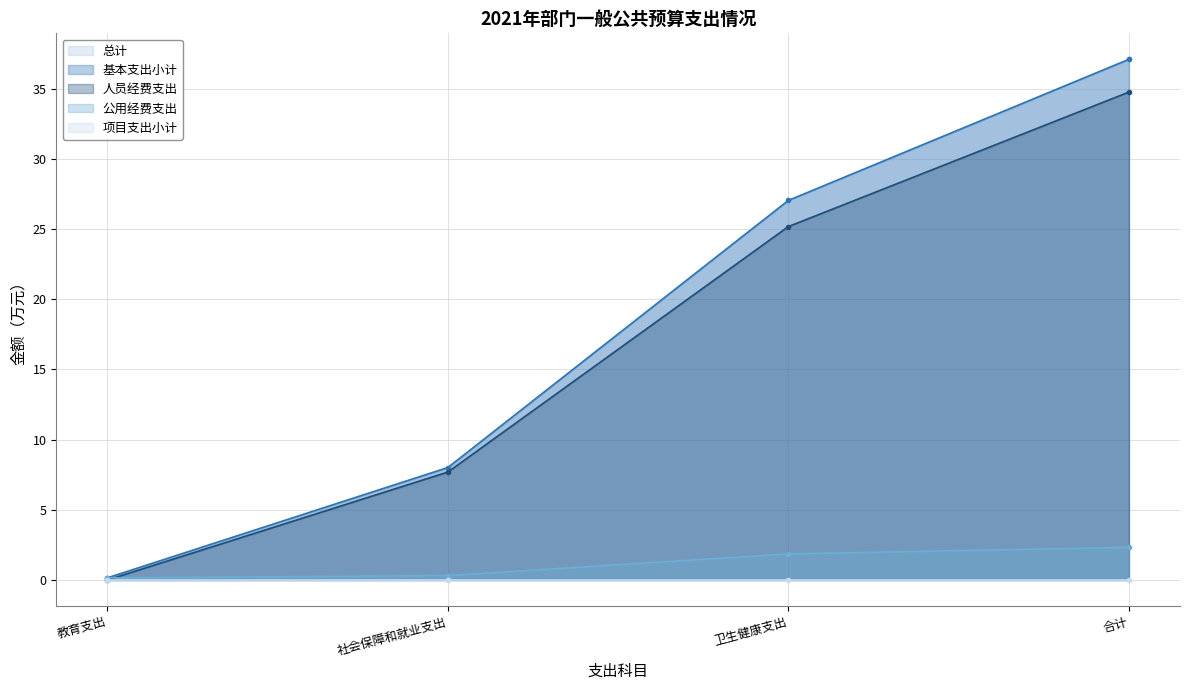

What is the label of the 3rd point from the right?

社会保障和就业支出